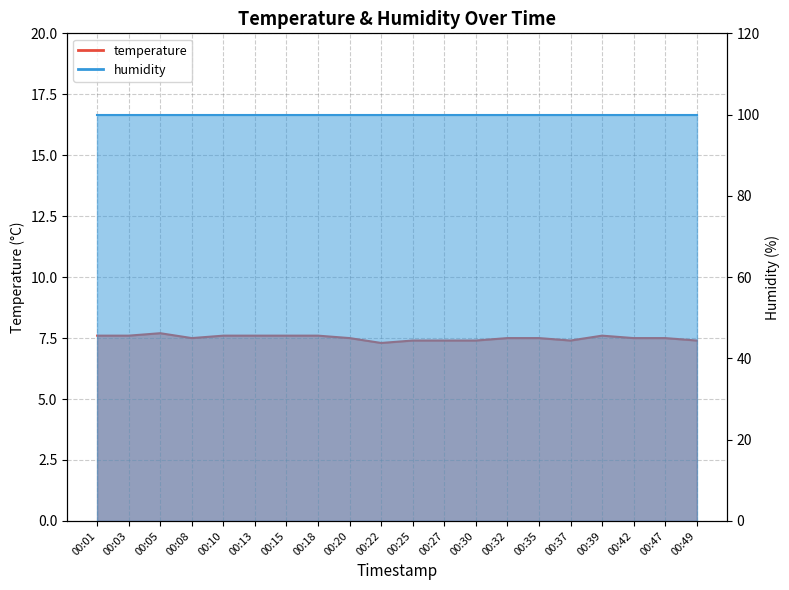

List the labels in order of value, largest first.

00:05, 00:01, 00:03, 00:10, 00:13, 00:15, 00:18, 00:39, 00:08, 00:20, 00:32, 00:35, 00:42, 00:47, 00:25, 00:27, 00:30, 00:37, 00:49, 00:22